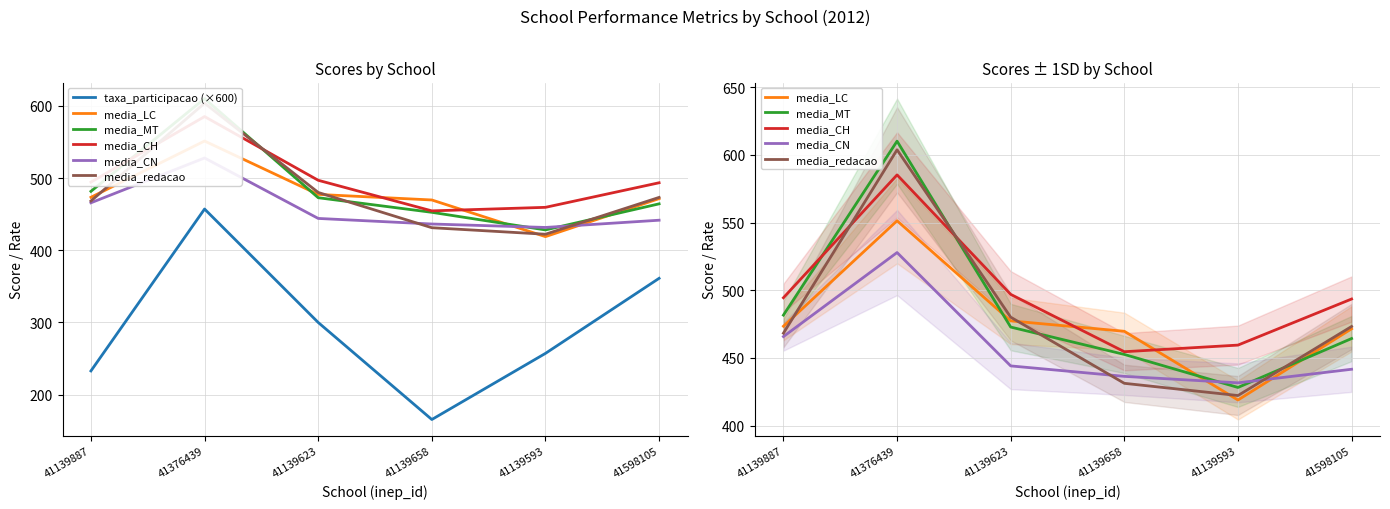

At which category is the sum across all series the highest?

41376439